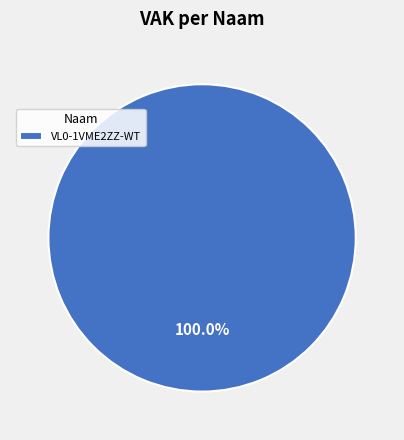

Which slice represents more than half of the pie?

VL0-1VME2ZZ-WT